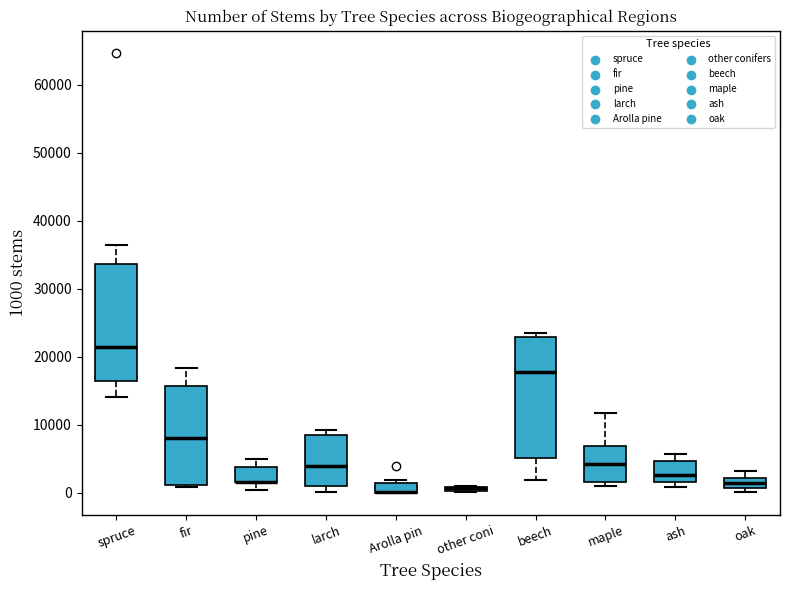

Where is the upper edge of the box for pine on the y-axis? The values are not printed on the chart, so give them approximately, as read against the axis.

4000